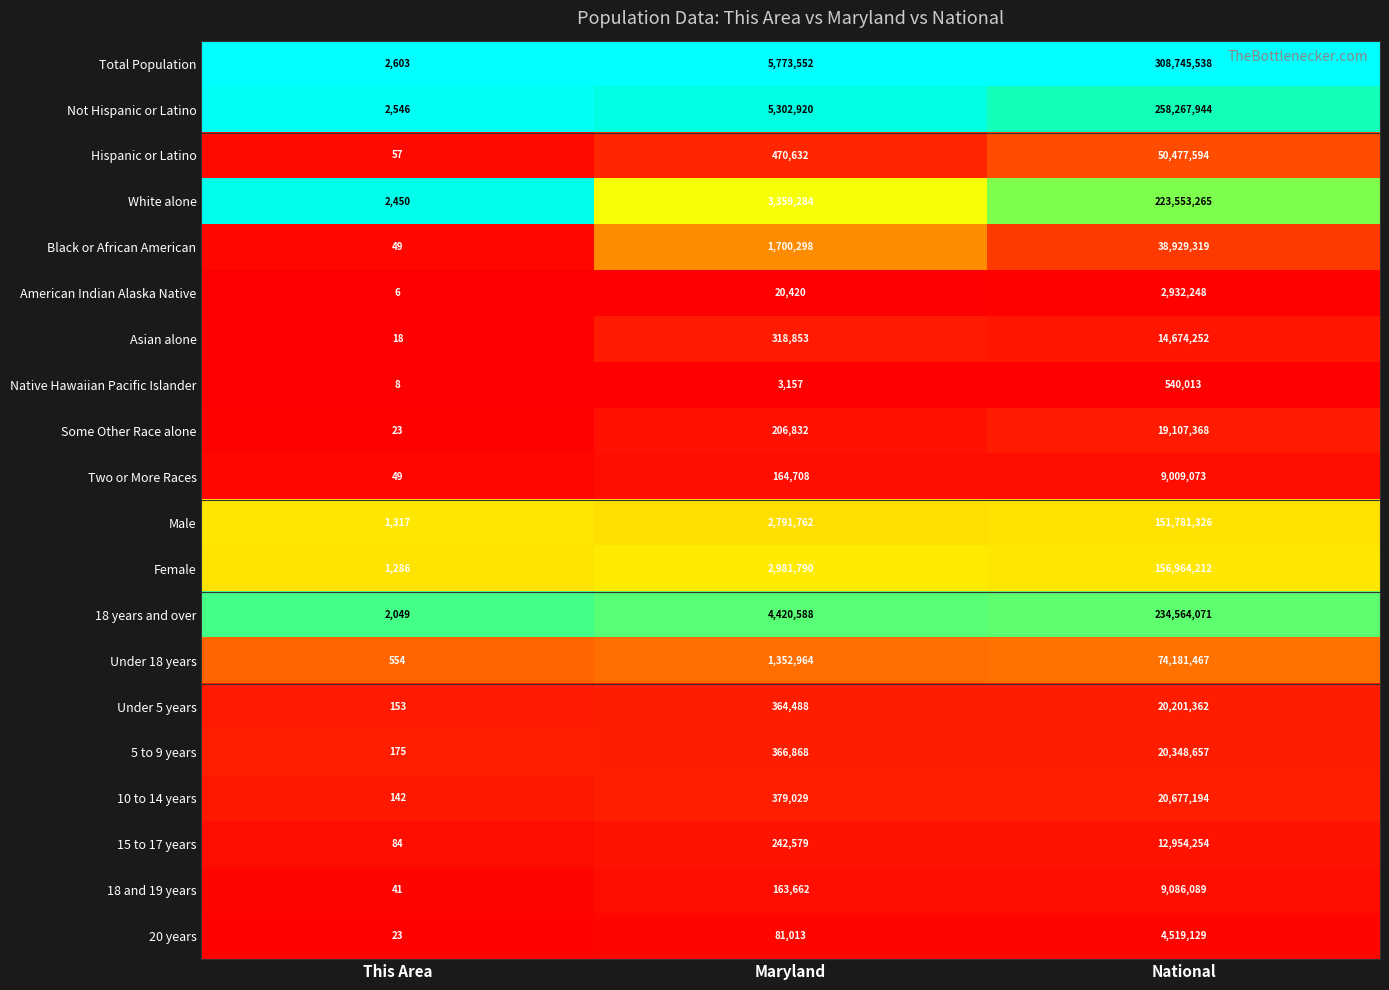

At which category is the sum across all series the highest?

National